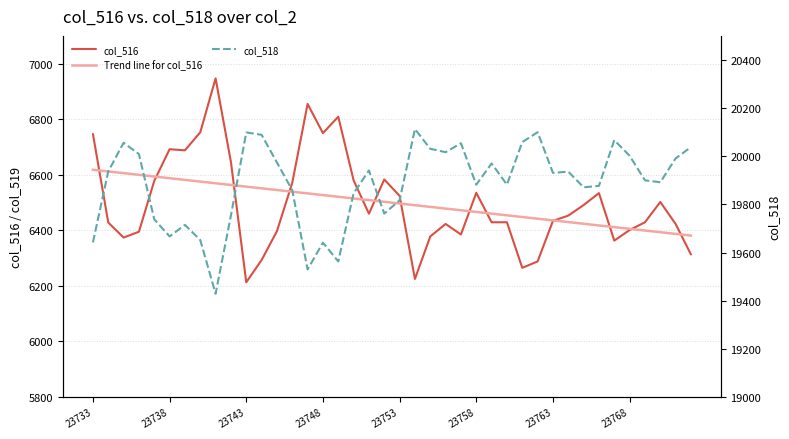

What is the highest value of the col_518 series?

20113.0